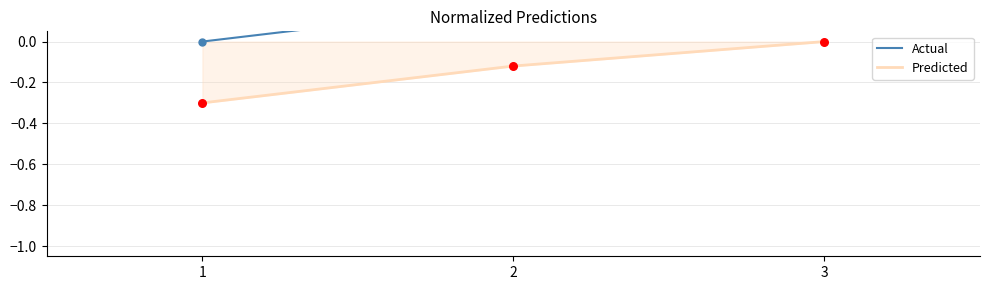

Which series reaches the maximum Y coordinate?

Actual